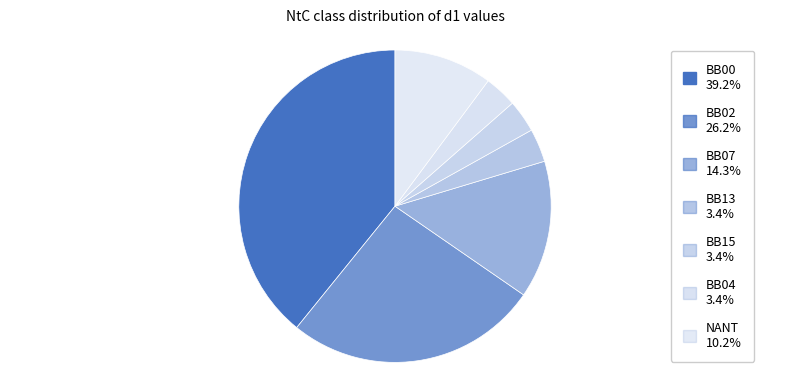

How many segments does this pie chart have?

7